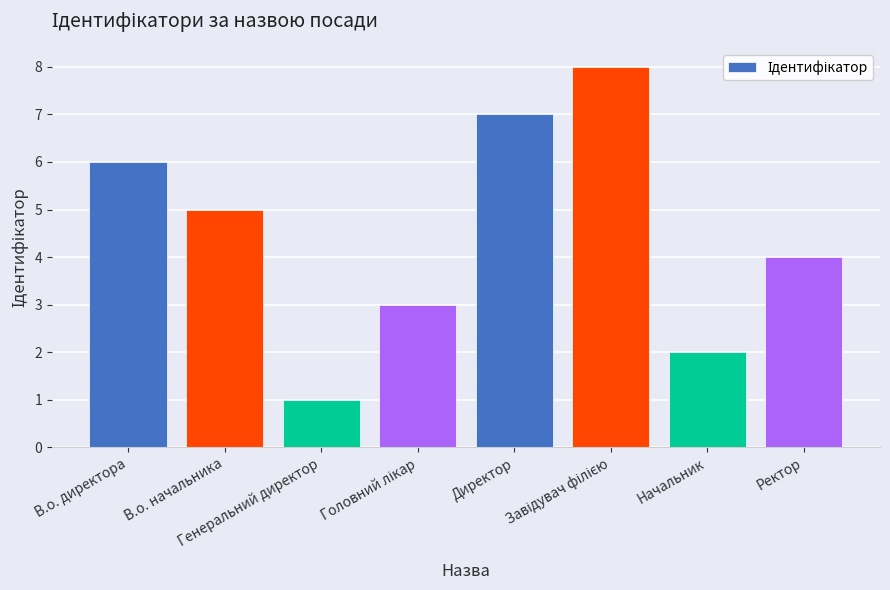

What is the maximum value shown in the chart?

8